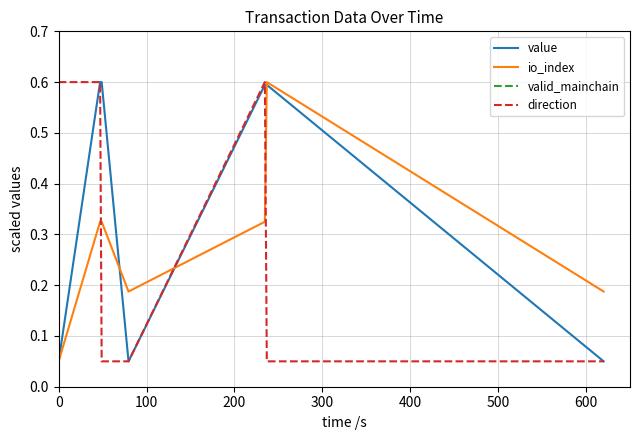

In value, how many points are lower than both neighbors (excluding endpoints)?

1